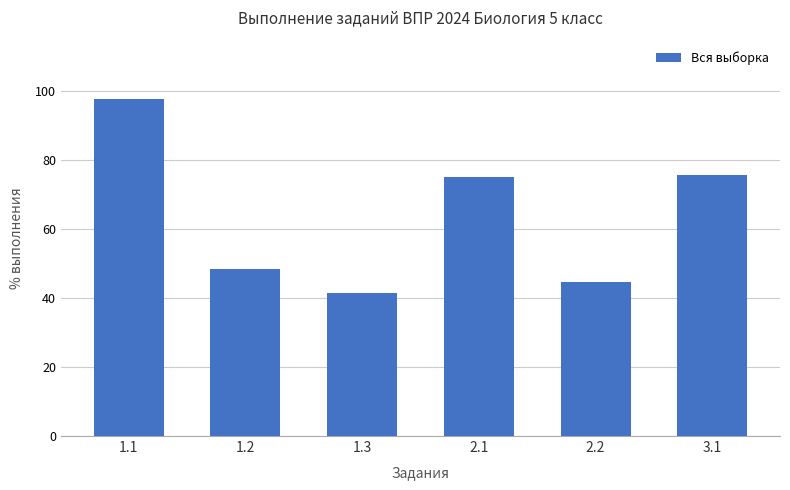

Which has a higher value, 1.3 or 2.1?

2.1